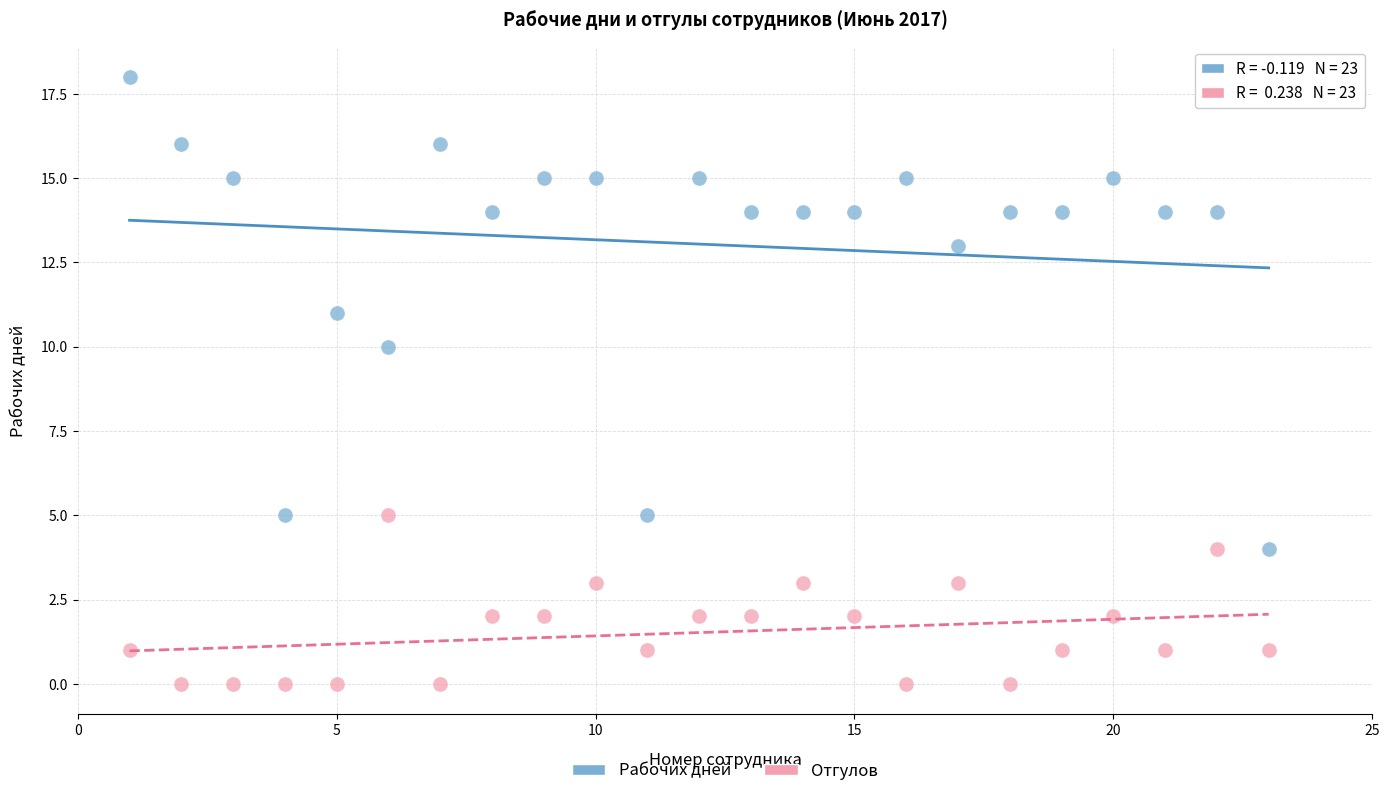

Across all data points, what is the range of Y values (max minus min)?

18